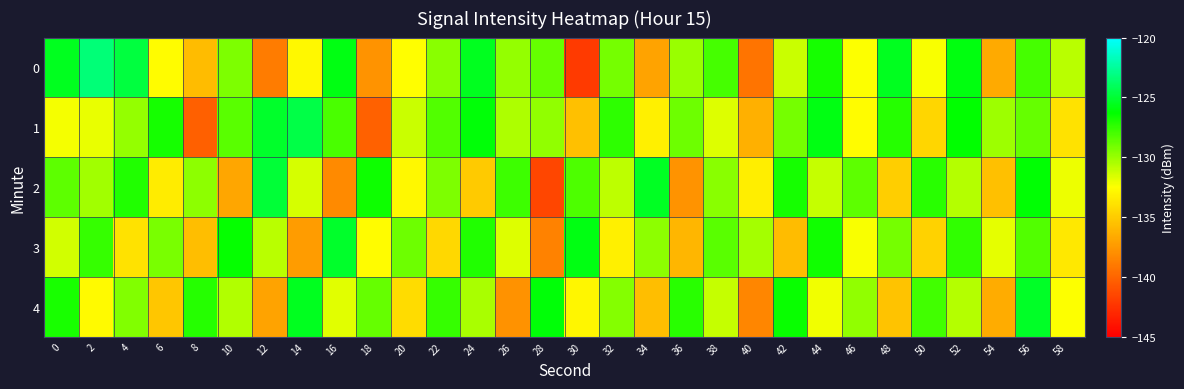

Which series has the largest total across all categories?

1